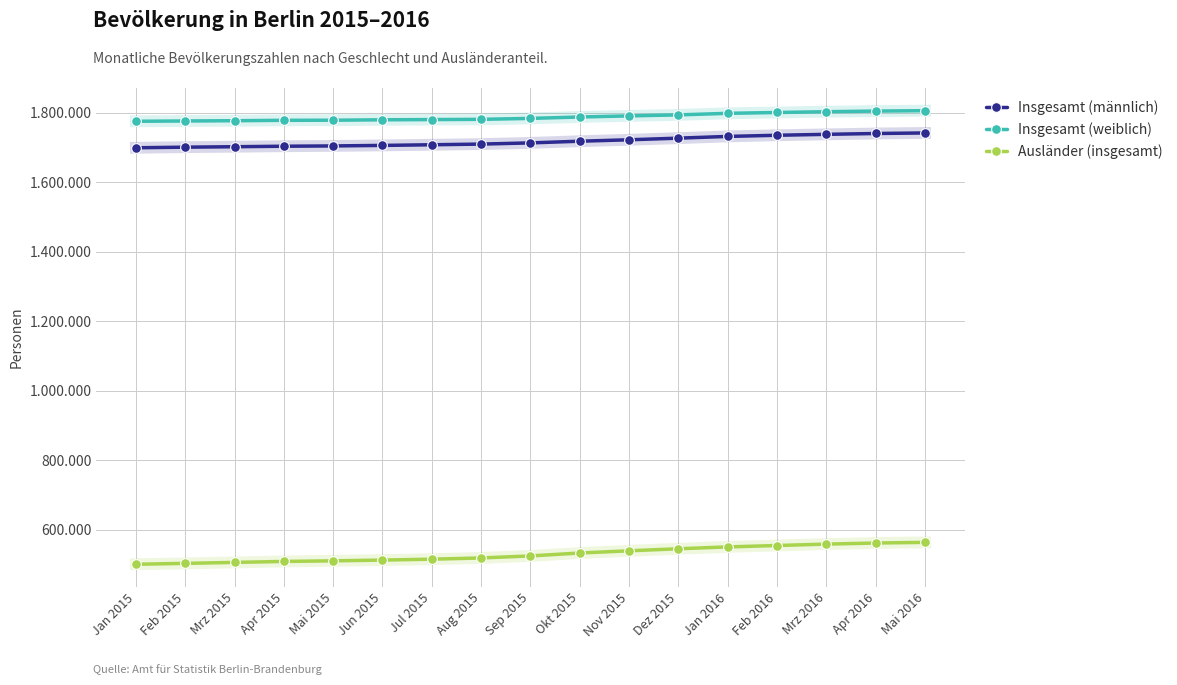

Which series has the widest spread of values?

Ausländer (insgesamt)